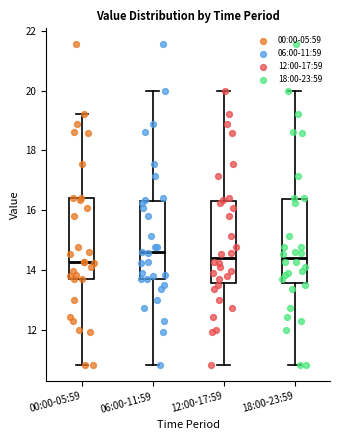

Where is the upper edge of the box for 00:00-05:59 on the y-axis? The values are not printed on the chart, so give them approximately, as read against the axis.

16.4